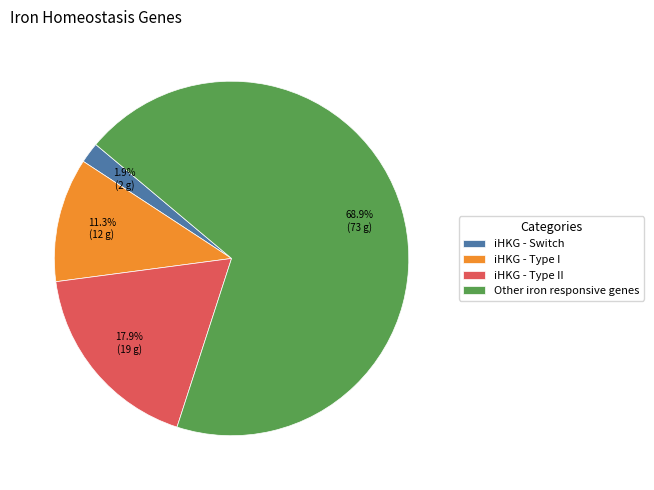

What percentage do iHKG - Type I and Other iron responsive genes together represent?

80.2%